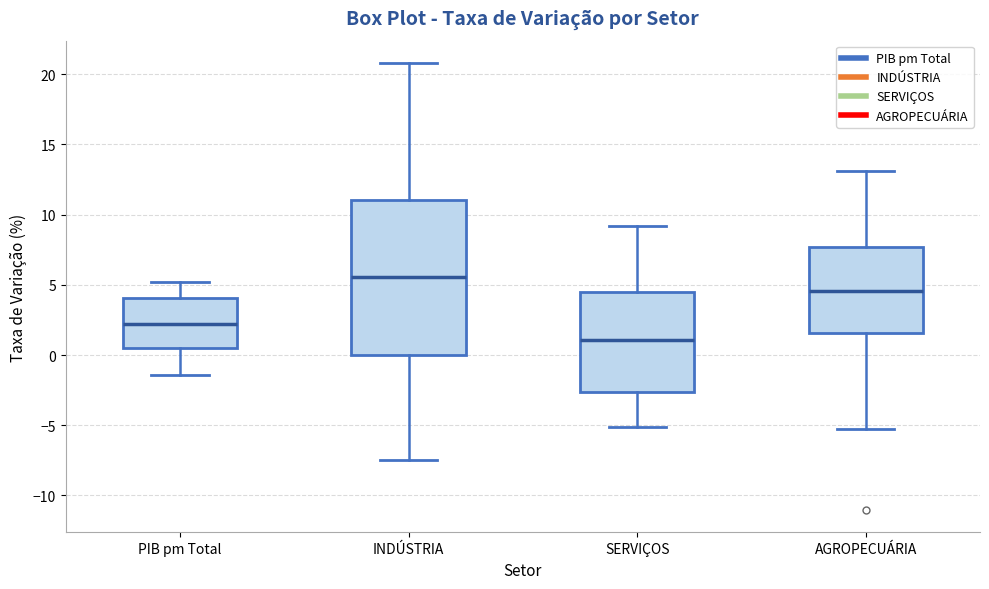

Where does the median line of the box for INDÚSTRIA sit on the y-axis? The values are not printed on the chart, so give them approximately, as read against the axis.

5.5